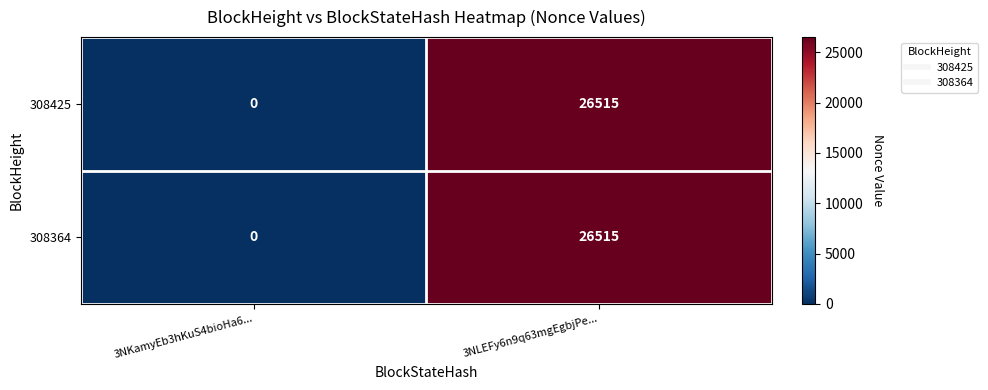

What is the sum of all 308364 values?

26515